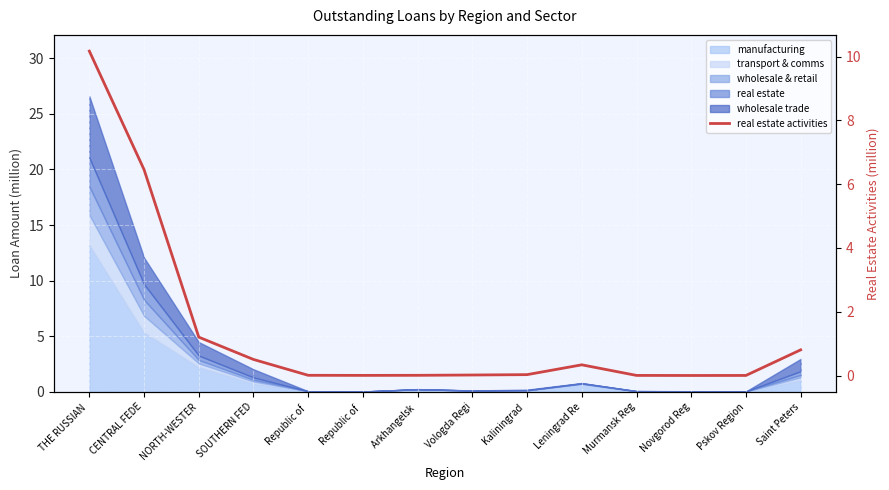

What is the difference between the maximum and minimum values?

10.2